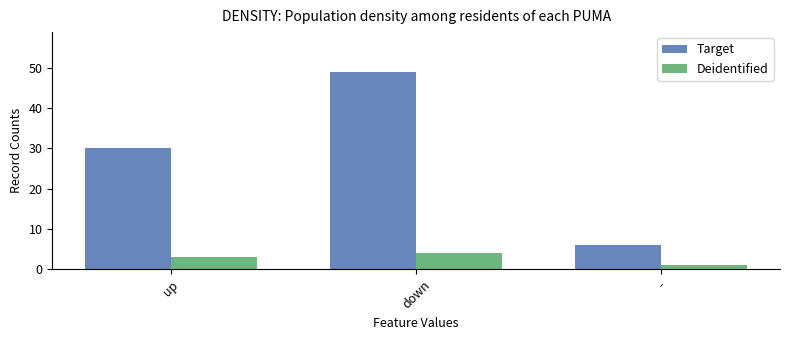

What is the lowest value of the Deidentified series?

1